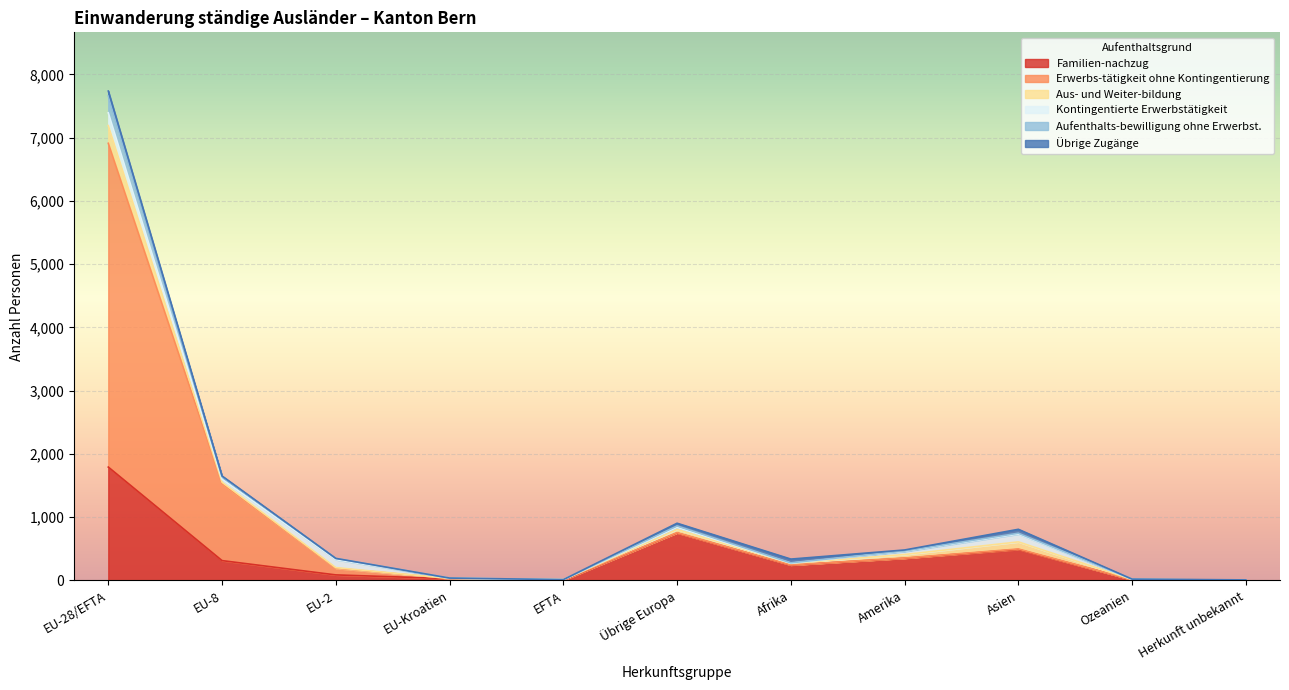

Where is Familien-nachzug nearest to the value 897?

Übrige Europa